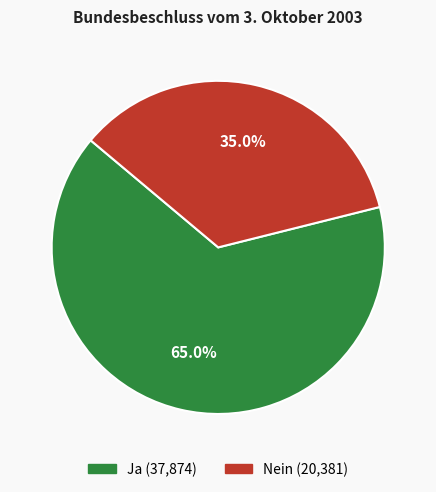

The Ja slice represents 65% of the pie. True or false?

True